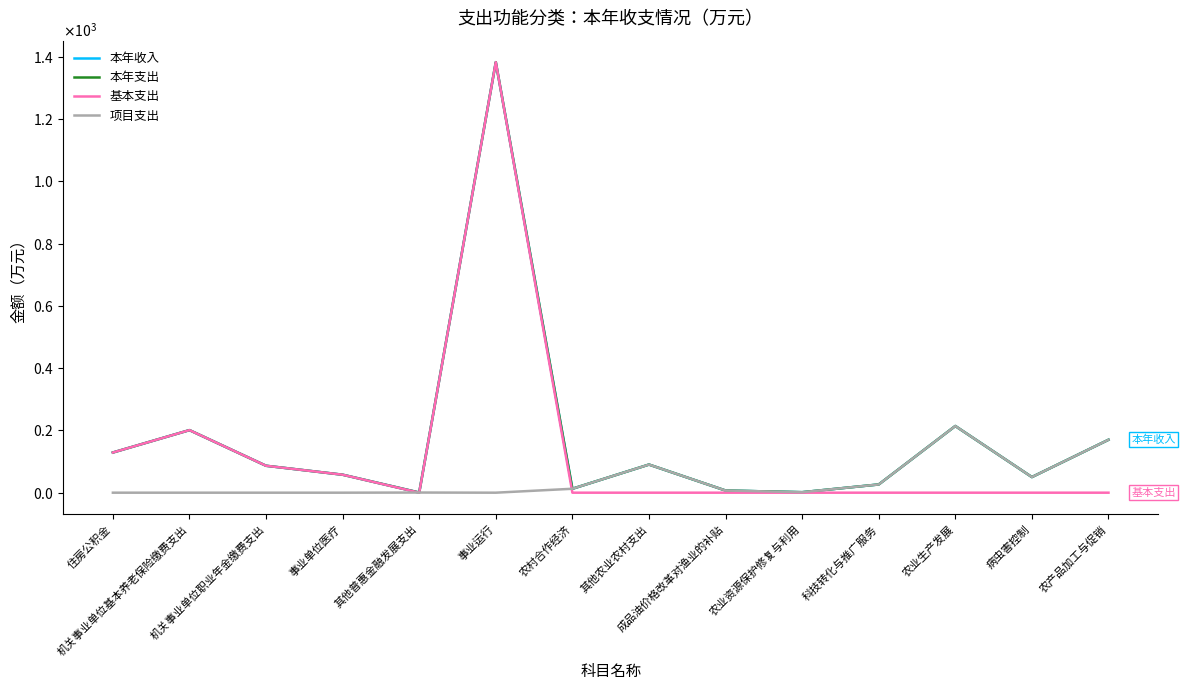

Is this an area chart (filled region under the line)?

No